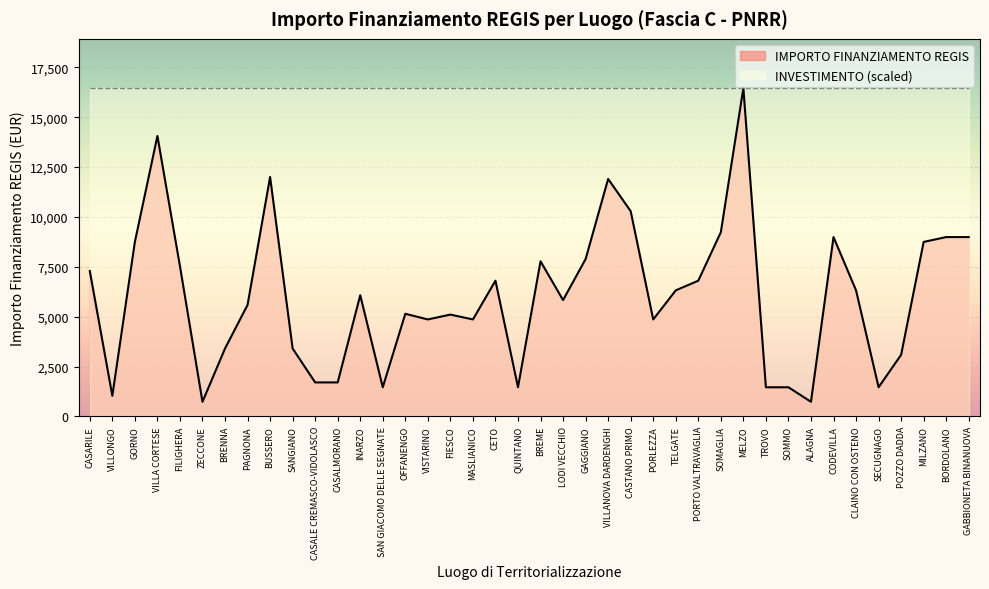

Does the chart display data point markers on the line(s)?

No